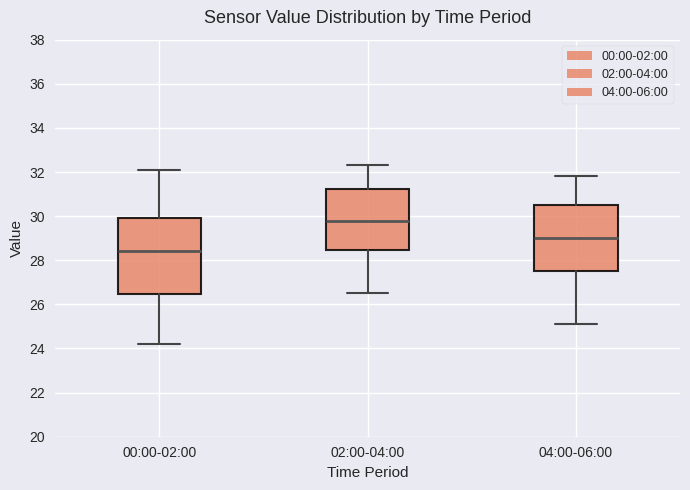

Which box is the tallest, from its lower edge to its upper edge?

00:00-02:00